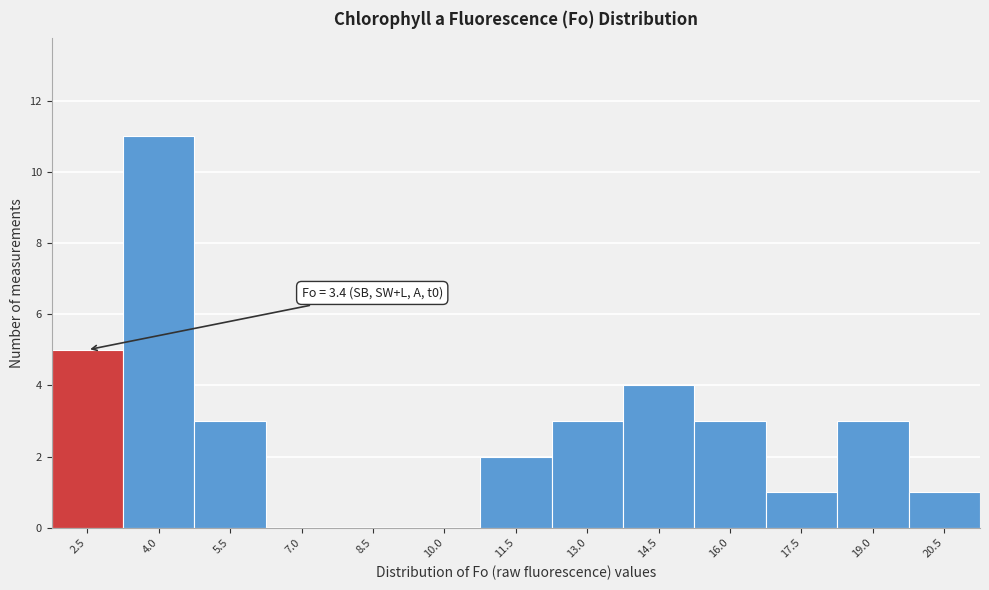

Reading left to right, what are all the values shown in this chart?

2.5=5	4.0=11	5.5=3	7.0=0	8.5=0	10.0=0	11.5=2	13.0=3	14.5=4	16.0=3	17.5=1	19.0=3	20.5=1